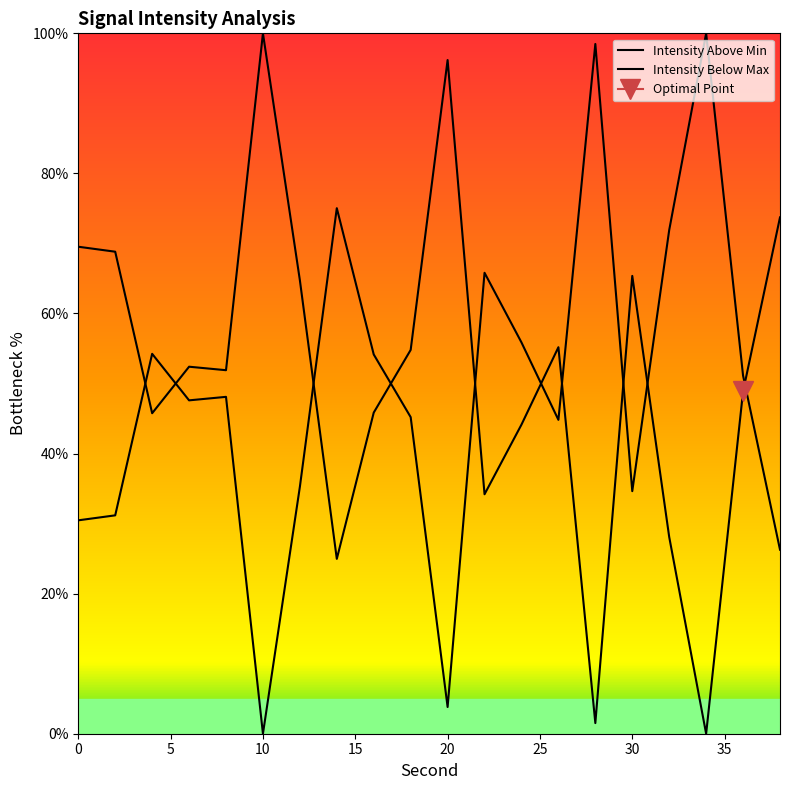

The chart shows a value of 64.7 at 12. True or false?

True